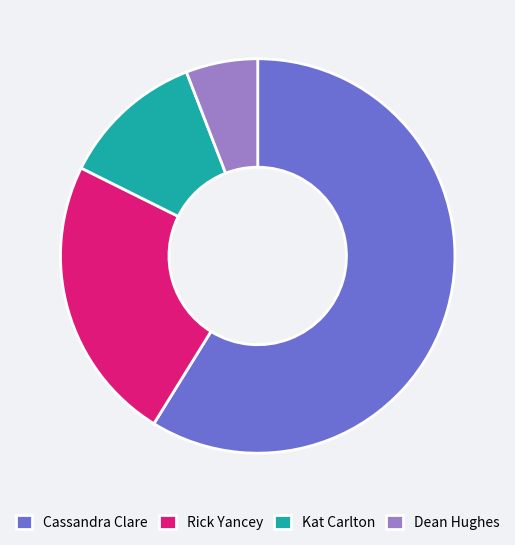

Approximately how many times larger is the value at Rick Yancey compared to Cassandra Clare?

0.4